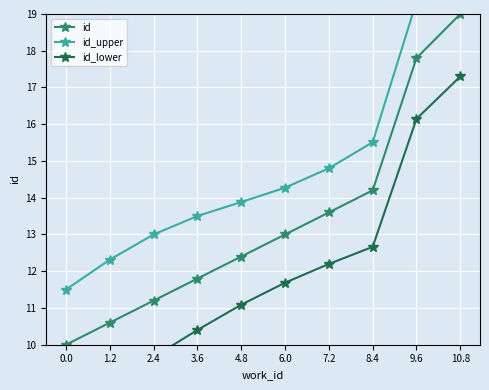

What is the total value across all series at 10.8?

57.0